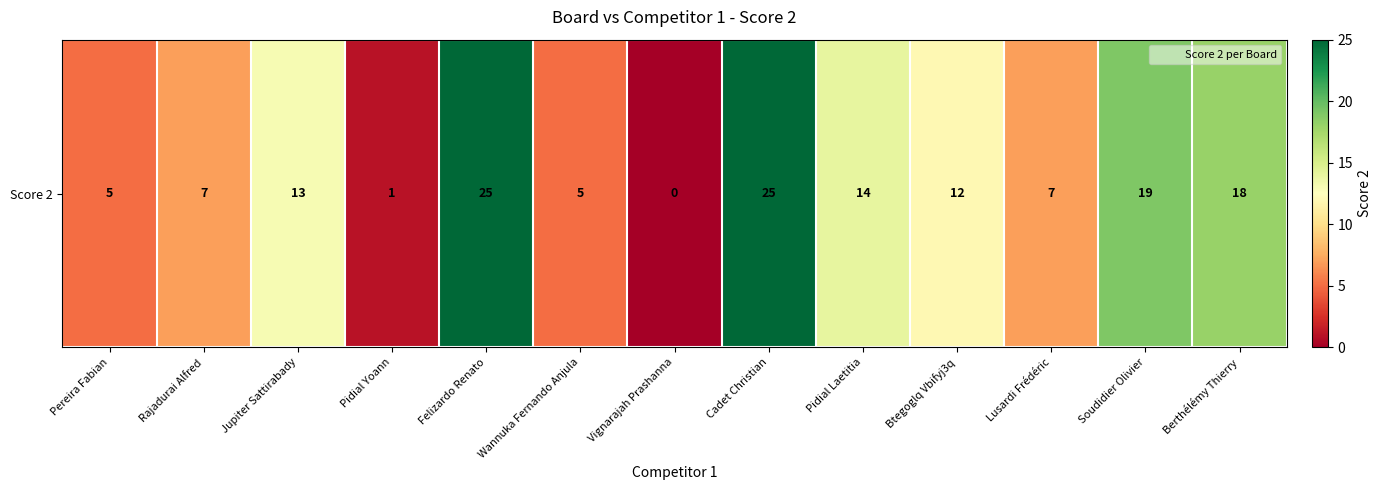

True or false: the data shows 13 at Jupiter Sattirabady.

True